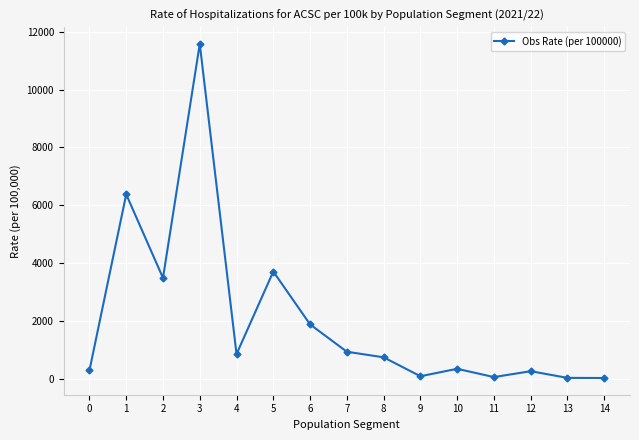

What is the maximum value shown in the chart?

11573.2